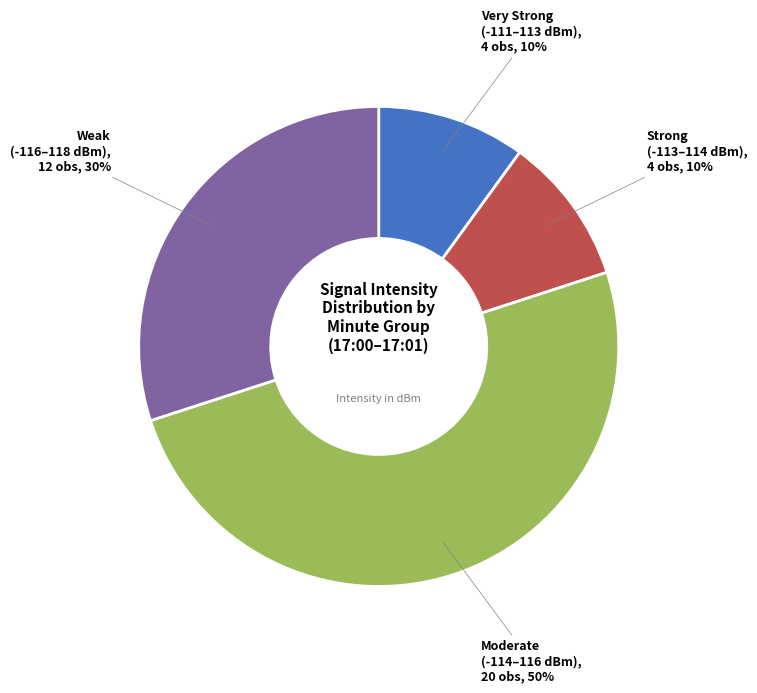

To the nearest percent, what is the average slice percentage?

25%